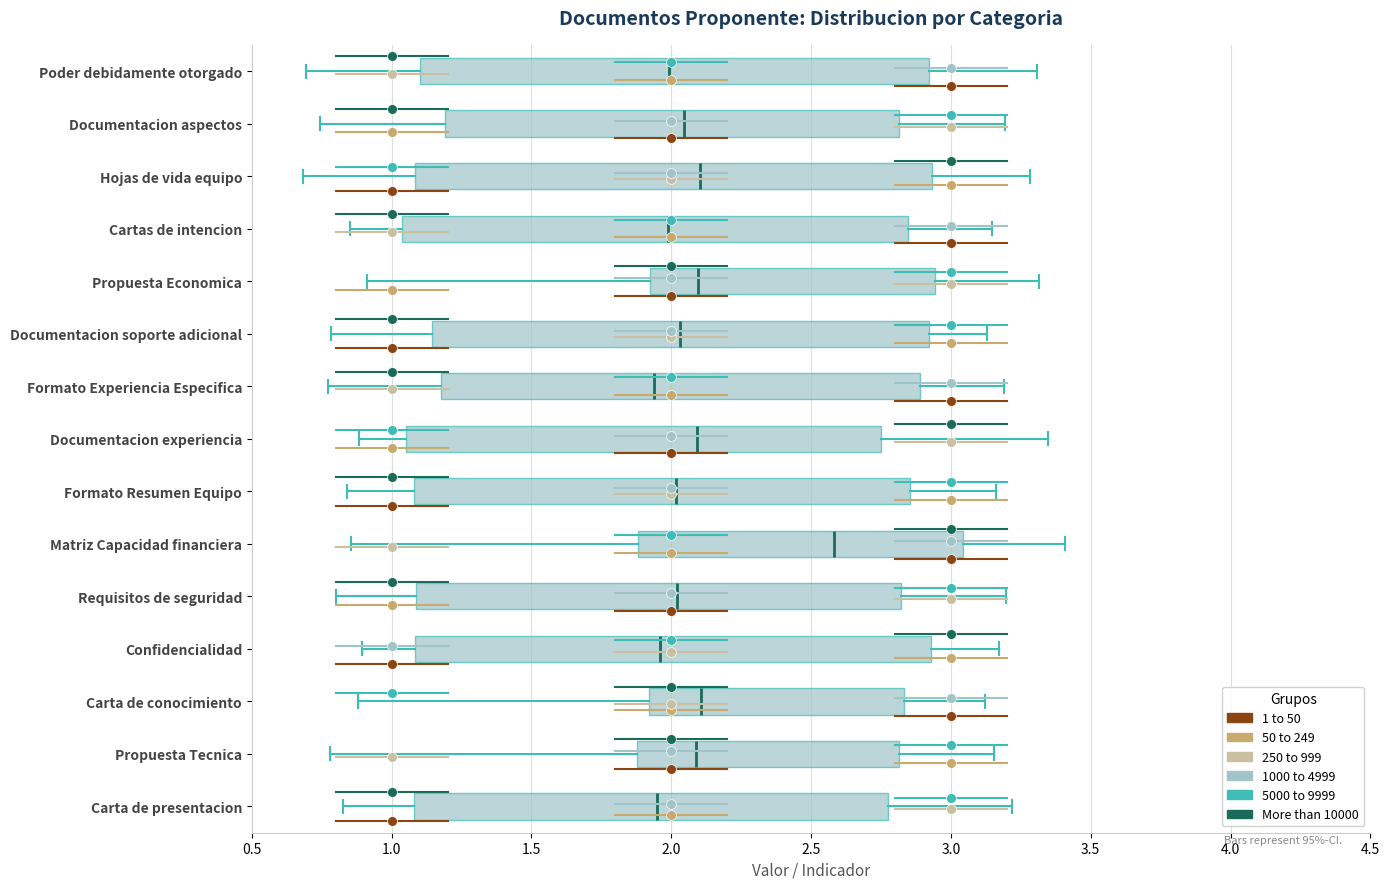

Which box's median line is the furthest to the right?

Matriz Capacidad financiera